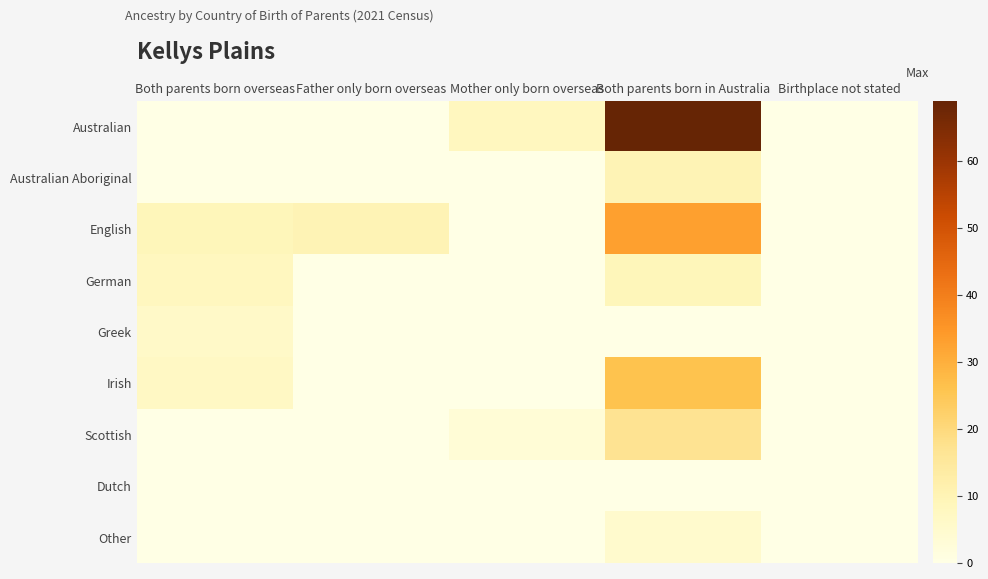

What is the maximum value shown in the chart?

69